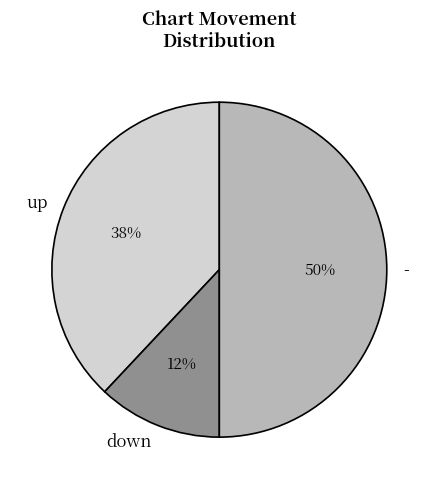

How many segments does this pie chart have?

3